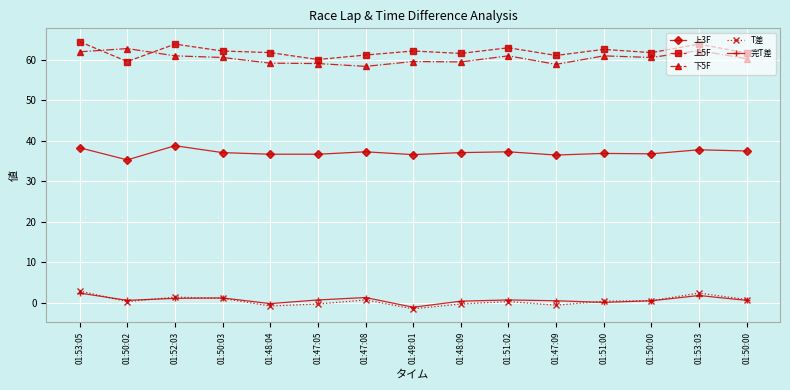

The 完T差 series shows 2.0 at 01:52:03. True or false?

False